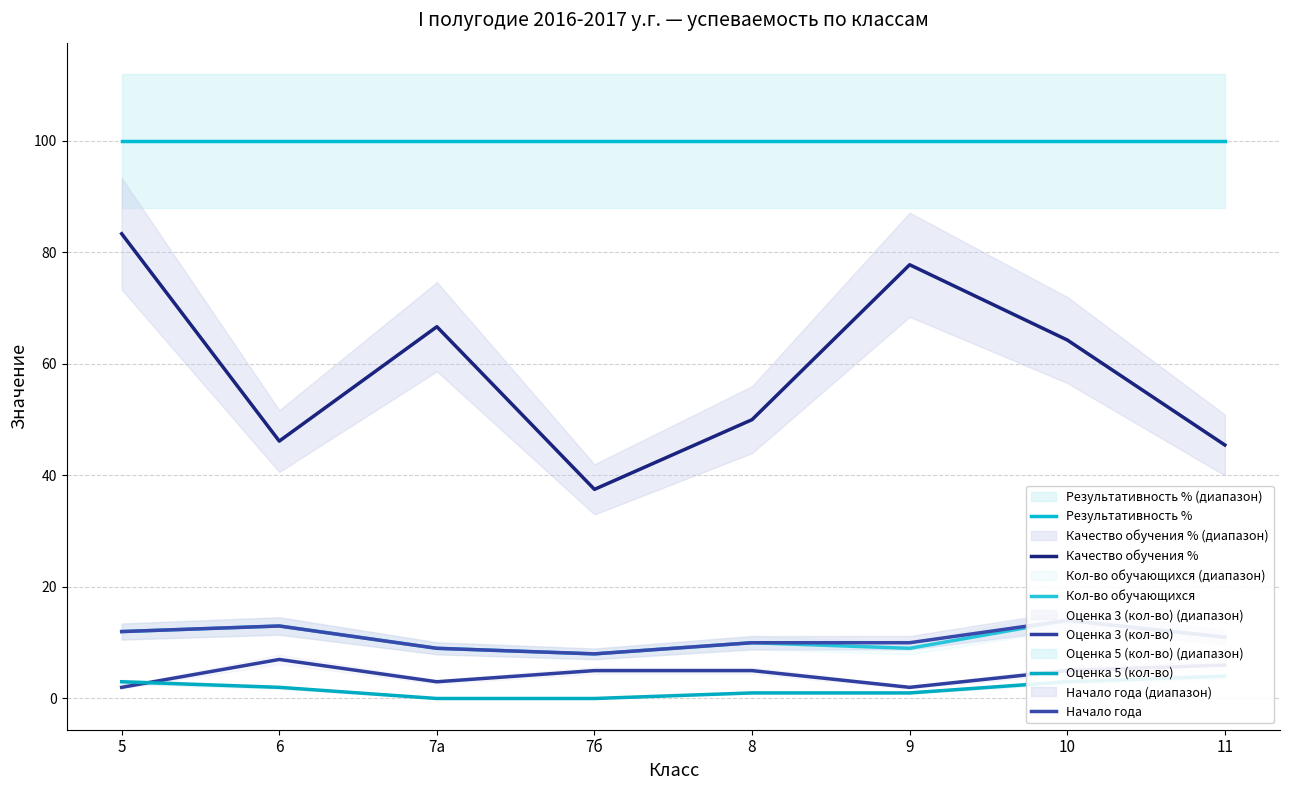

What position from the right is 6?

7